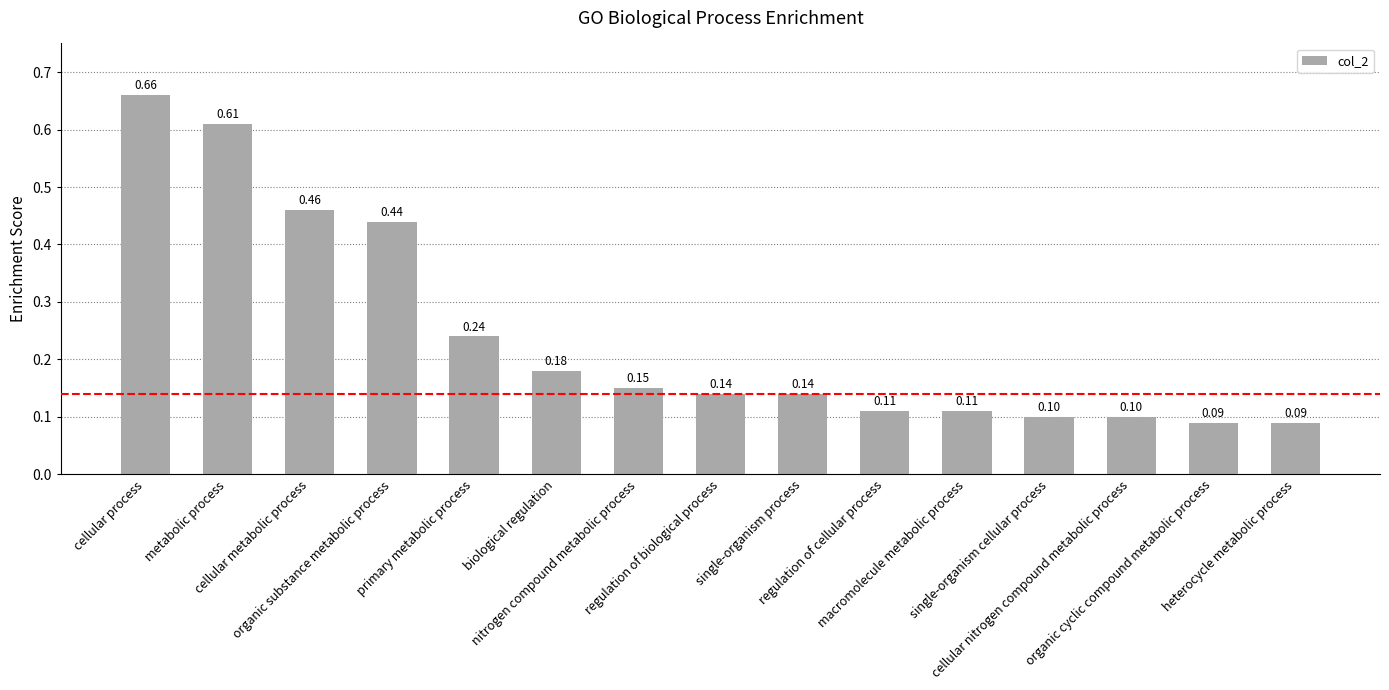

List the labels in order of value, smallest first.

organic cyclic compound metabolic process, heterocycle metabolic process, single-organism cellular process, cellular nitrogen compound metabolic process, regulation of cellular process, macromolecule metabolic process, regulation of biological process, single-organism process, nitrogen compound metabolic process, biological regulation, primary metabolic process, organic substance metabolic process, cellular metabolic process, metabolic process, cellular process